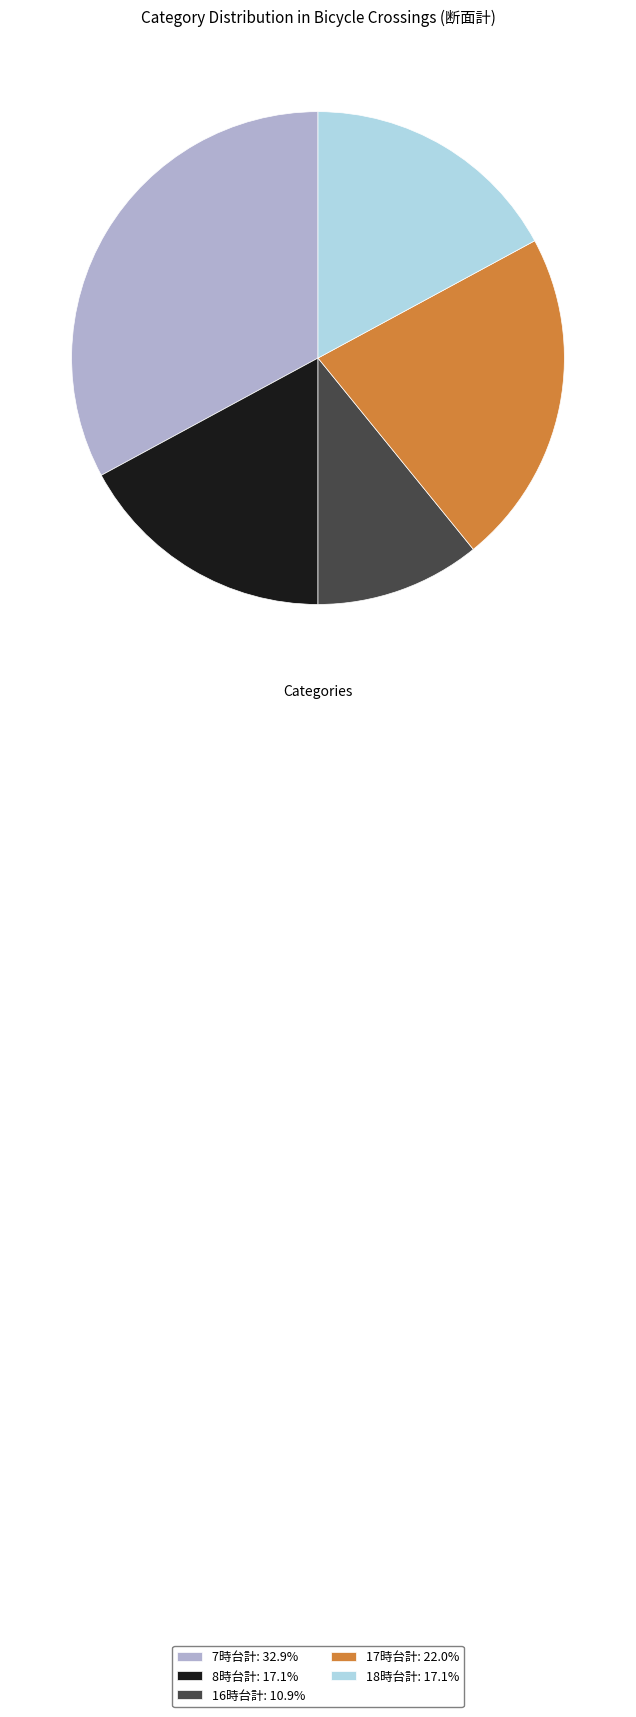

Which category has the smallest portion of the pie?

16時台計